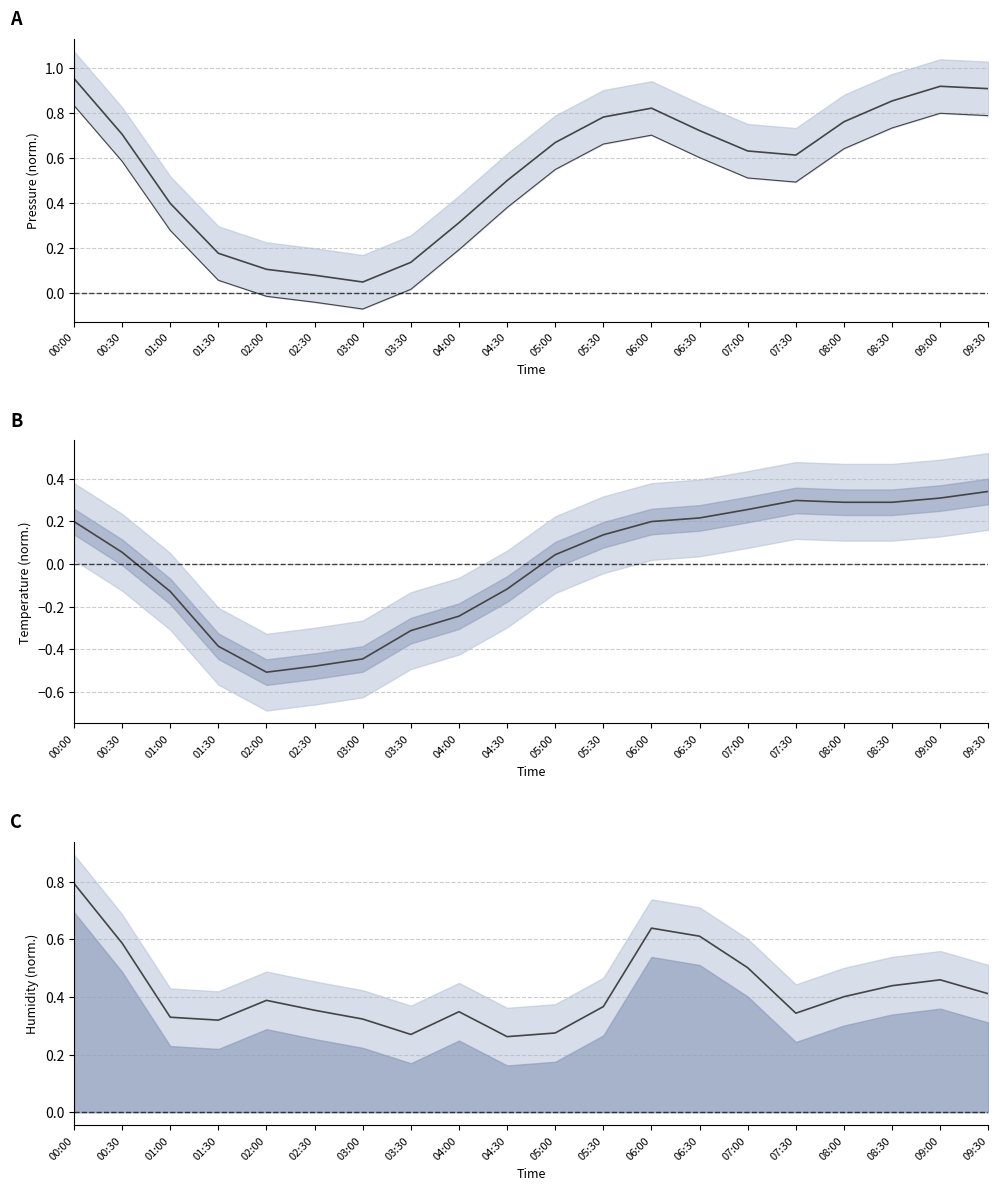

Reading left to right, extract all data points from this chart.

pressure: 1.0	0.7	0.4	0.2	0.1	0.1	0.0	0.1	0.3	0.5	0.7	0.8	0.8	0.7	0.6	0.6	0.8	0.9	0.9	0.9
temperature: 0.2	0.1	-0.1	-0.4	-0.5	-0.5	-0.4	-0.3	-0.2	-0.1	0.0	0.1	0.2	0.2	0.3	0.3	0.3	0.3	0.3	0.3
humidity: 0.8	0.6	0.3	0.3	0.4	0.4	0.3	0.3	0.3	0.3	0.3	0.4	0.6	0.6	0.5	0.3	0.4	0.4	0.5	0.4